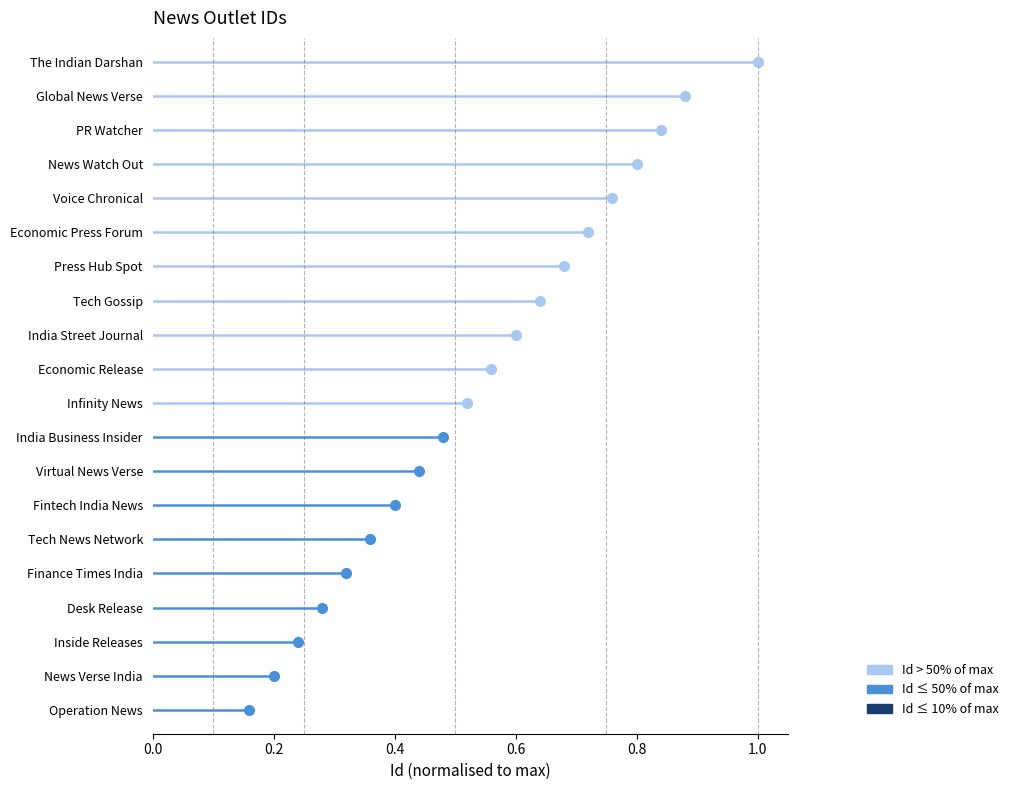

True or false: the data shows 6 at India Business Insider.

False